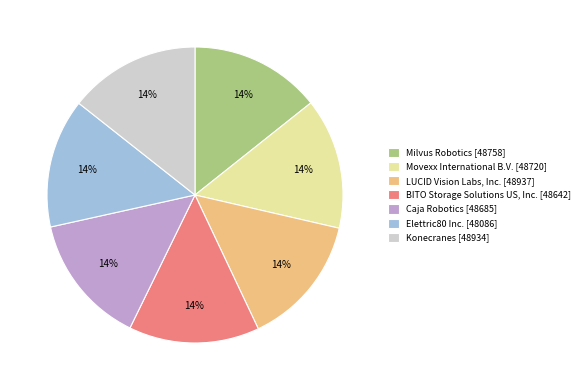

Approximately how many times larger is the value at LUCID Vision Labs, Inc. [48937] compared to Elettric80 Inc. [48086]?

1.0